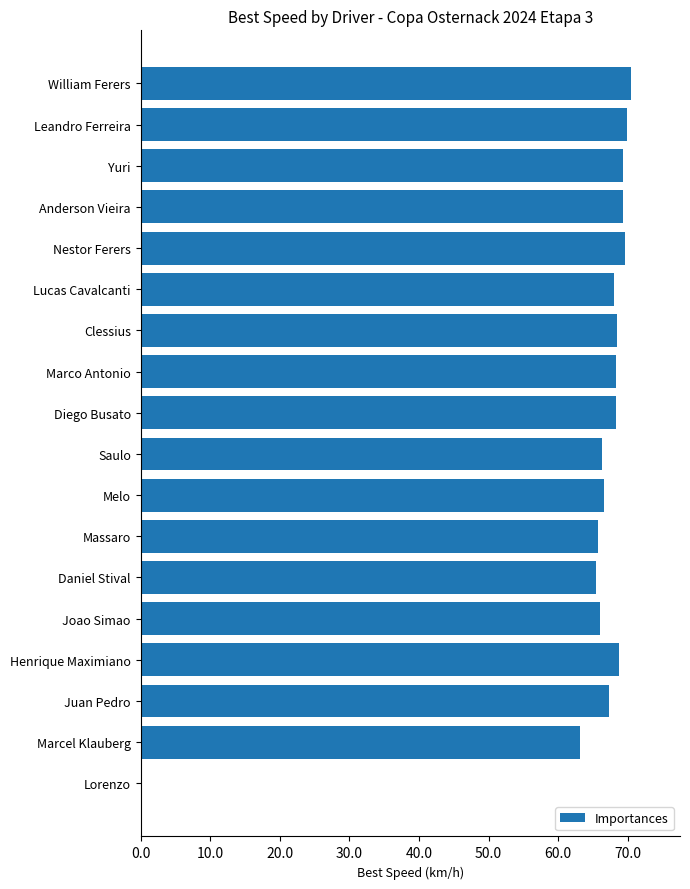

Is it true that the value at Marco Antonio is 68.4?

True